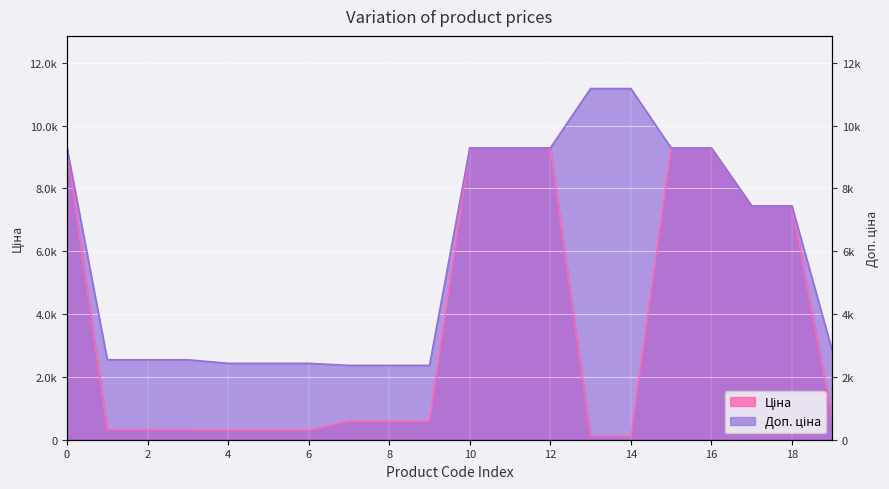

What is the difference between the maximum and minimum values in the Доп. ціна series?

8815.5